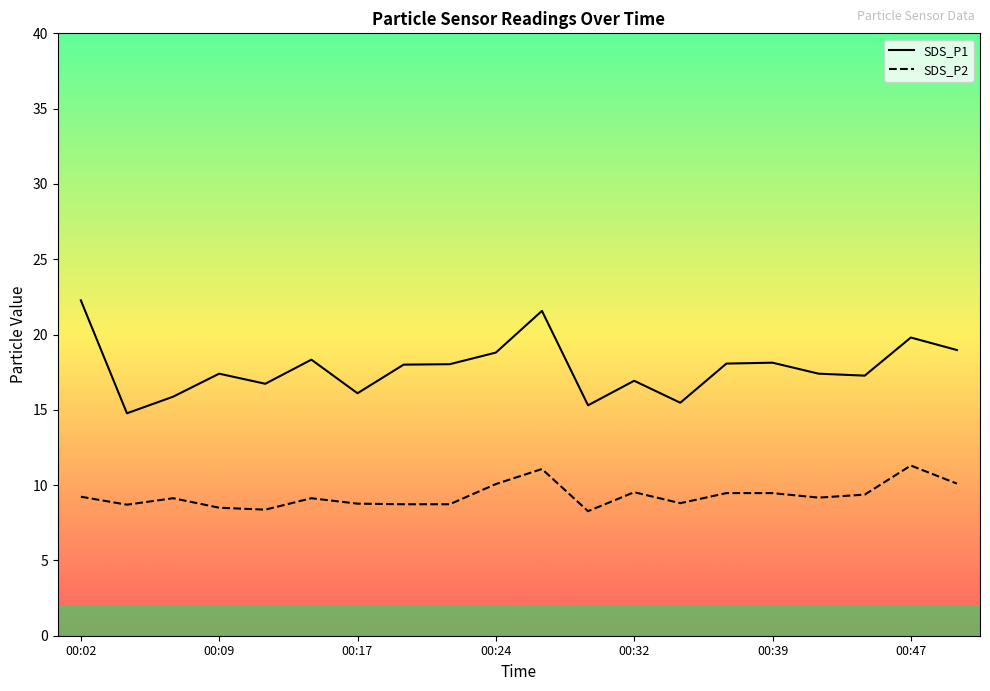

True or false: SDS_P1 and SDS_P2 intersect in this chart.

False